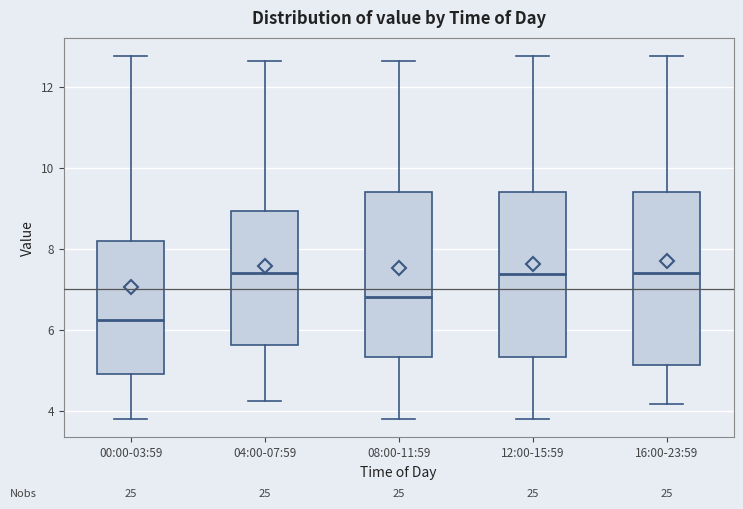

Reading left to right, read every box against the y-axis: the position of its median line, the range the box covers, and the ends of its whiskers. The values are not printed on the chart, so give them approximately, as read against the axis.

00:00-03:59: median 6.2, box 5.0 to 8.2, whiskers 3.8 to 12.8
04:00-07:59: median 7.4, box 5.6 to 9.0, whiskers 4.2 to 12.6
08:00-11:59: median 6.8, box 5.4 to 9.4, whiskers 3.8 to 12.6
12:00-15:59: median 7.4, box 5.4 to 9.4, whiskers 3.8 to 12.8
16:00-23:59: median 7.4, box 5.2 to 9.4, whiskers 4.2 to 12.8